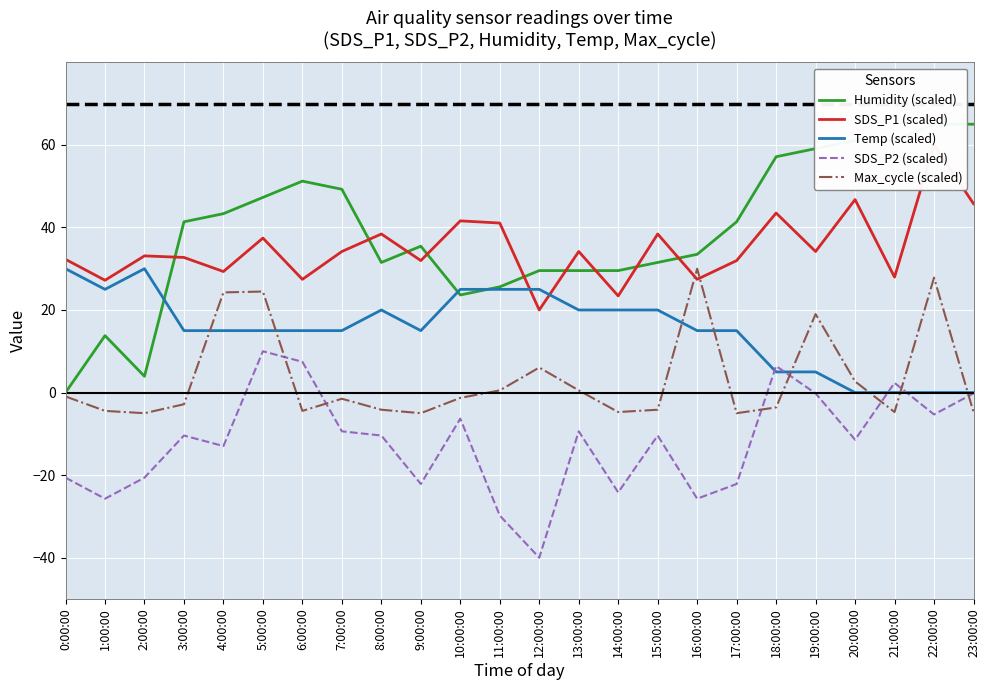

Is it true that Humidity (scaled) equals 81.5 at 6:00:00?

False